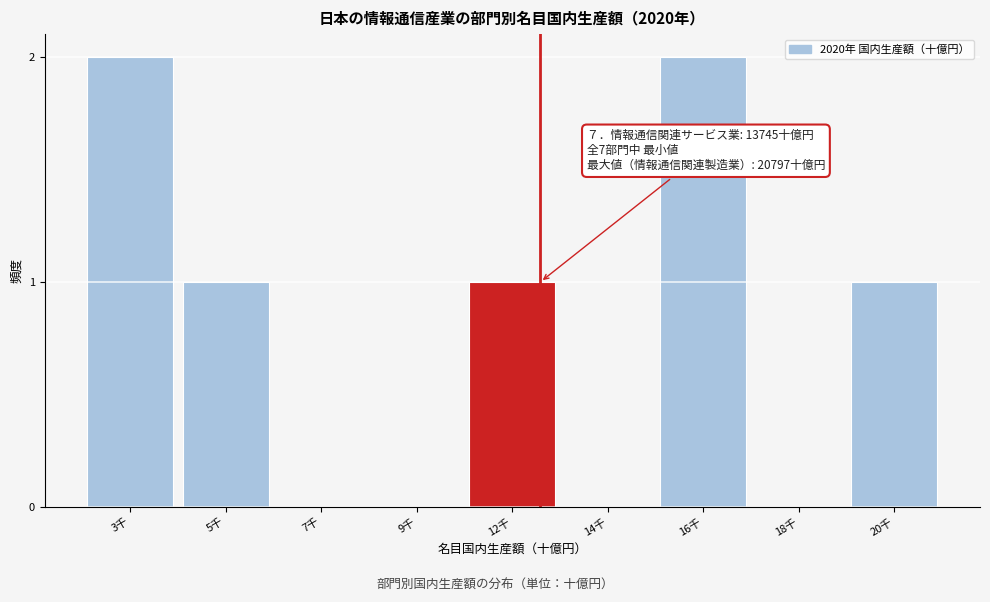

Reading right to left, list all the values displayed in this chart.

20千=1	18千=0	16千=2	14千=0	12千=1	9千=0	7千=0	5千=1	3千=2